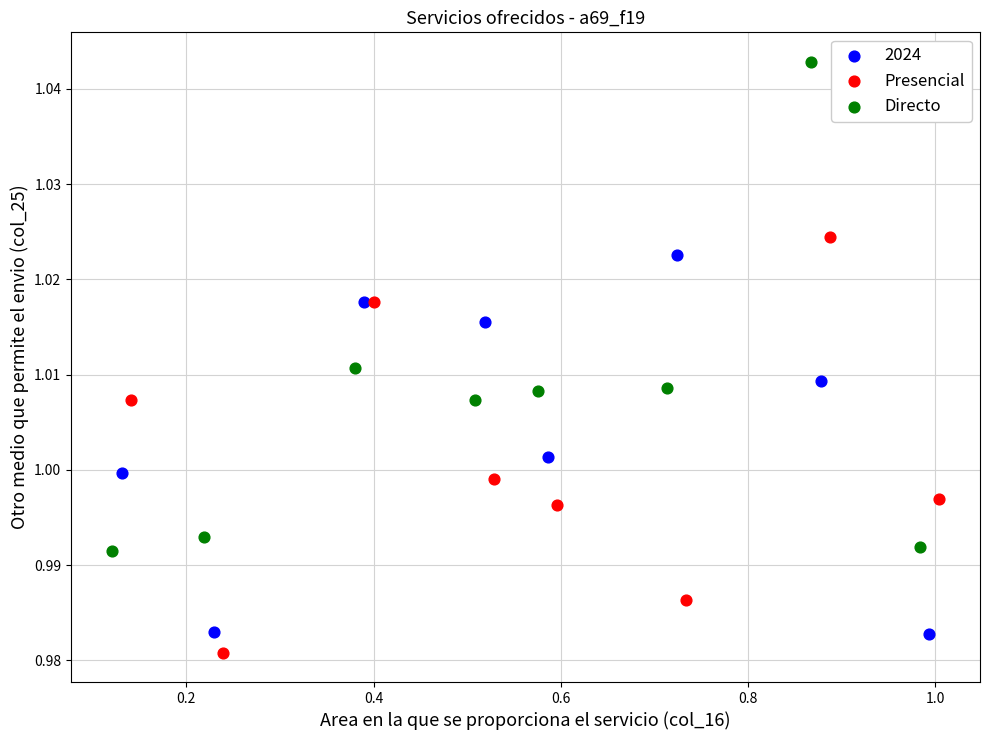

Which series reaches the minimum Y coordinate?

Presencial